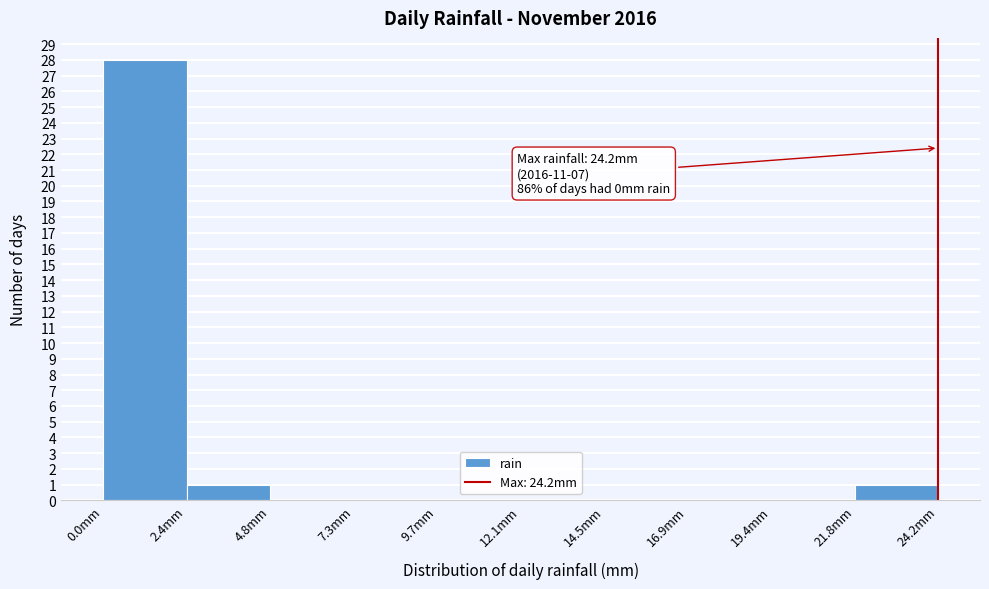

Which range on the x-axis has the tallest bar?

0.0 to 2.5